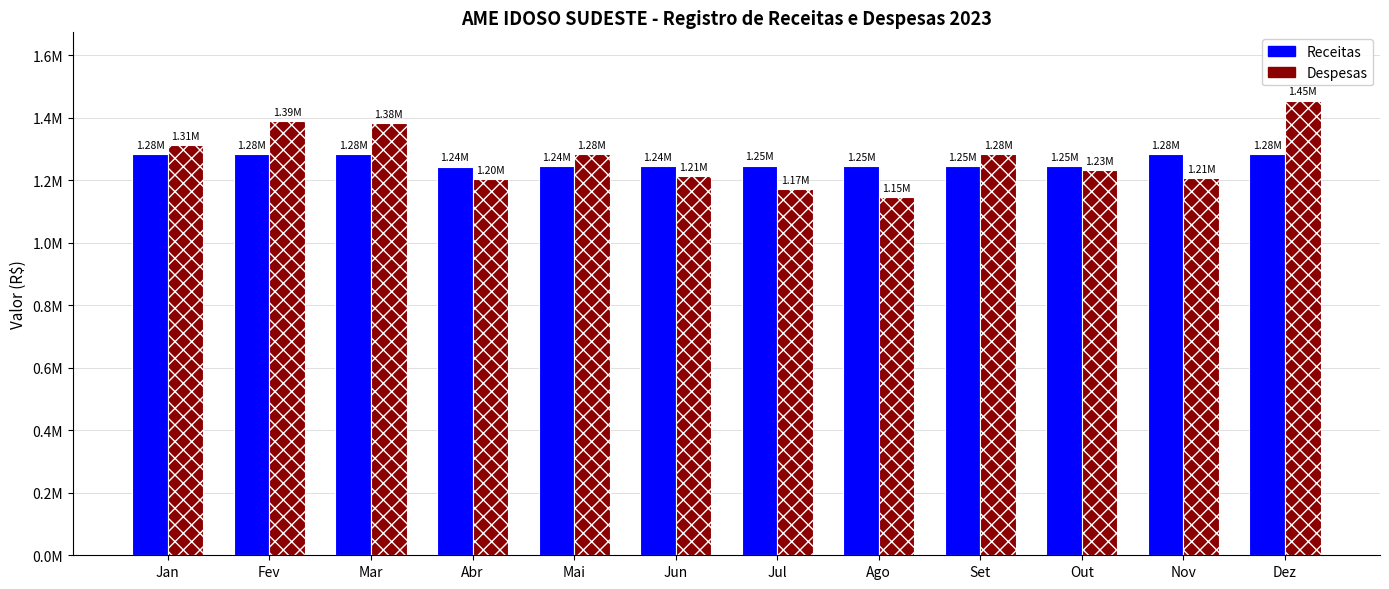

Are the bars horizontal?

No